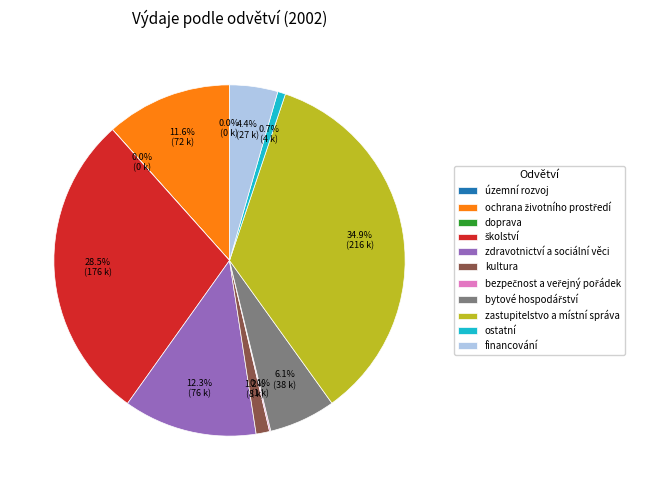

What portion of the pie excludes ostatní?

99.3%